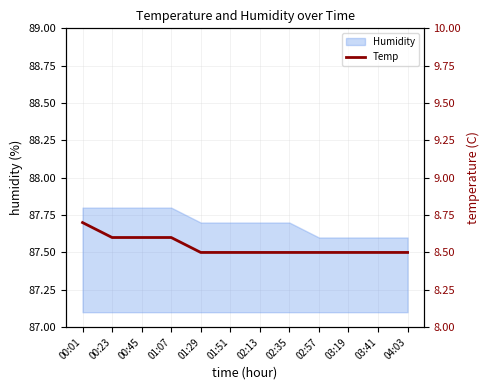

What is the minimum value shown in the chart?

8.5